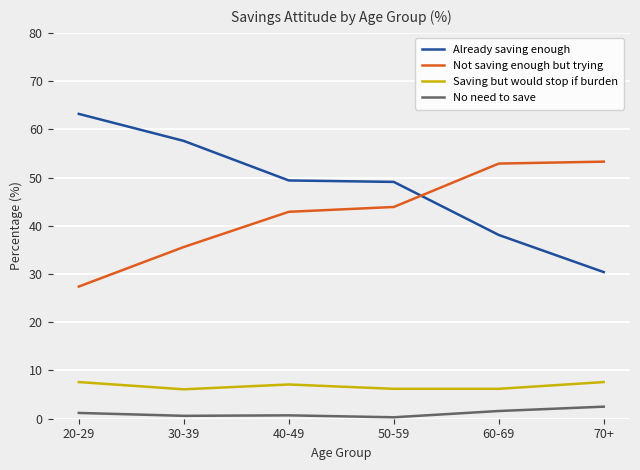

Count the number of data series in this chart.

4